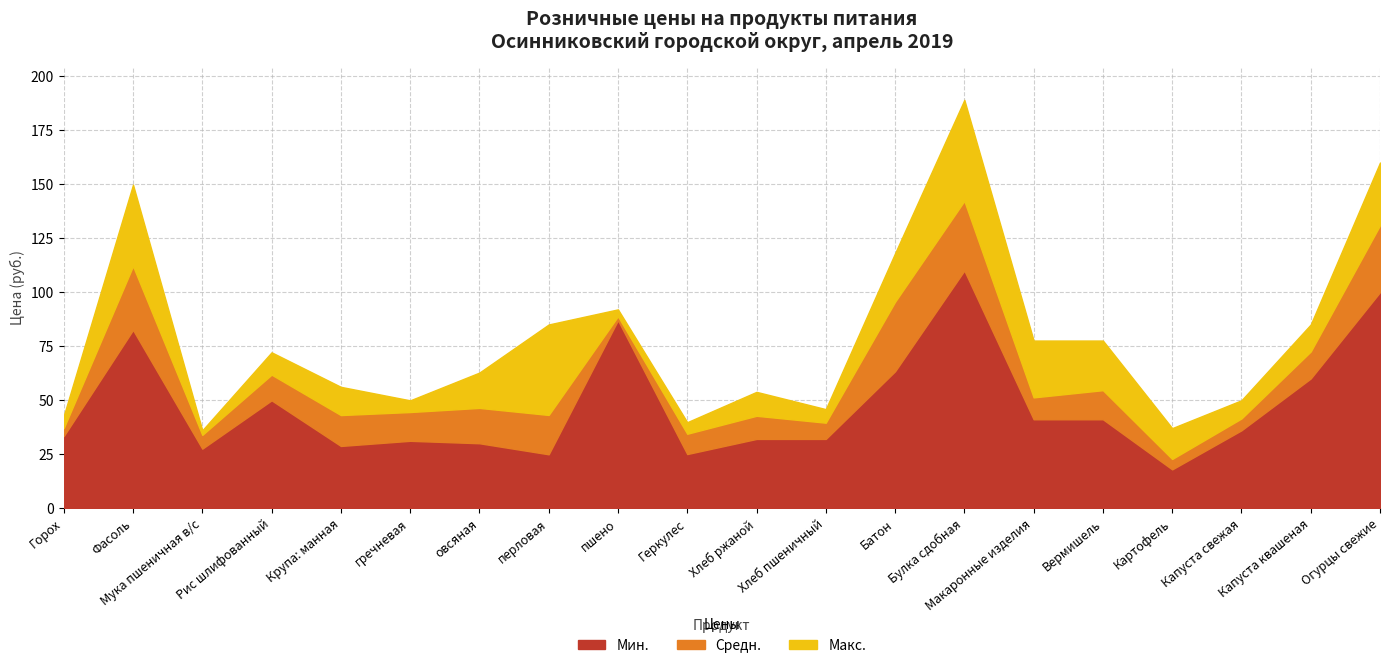

How many data points in Средн. are less than 46?

10